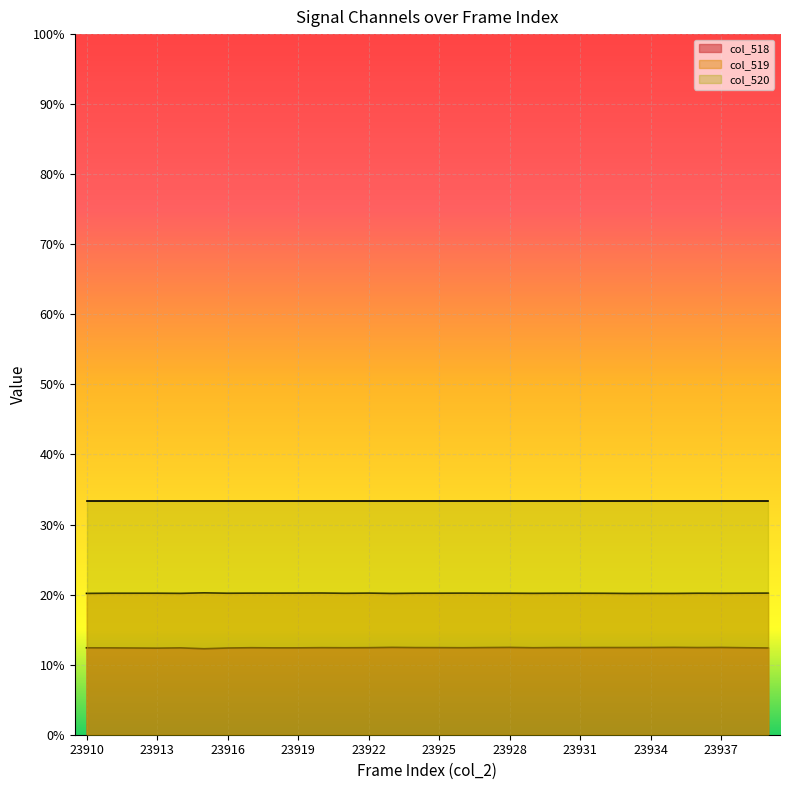

What is the highest value of the col_519 series?

0.2